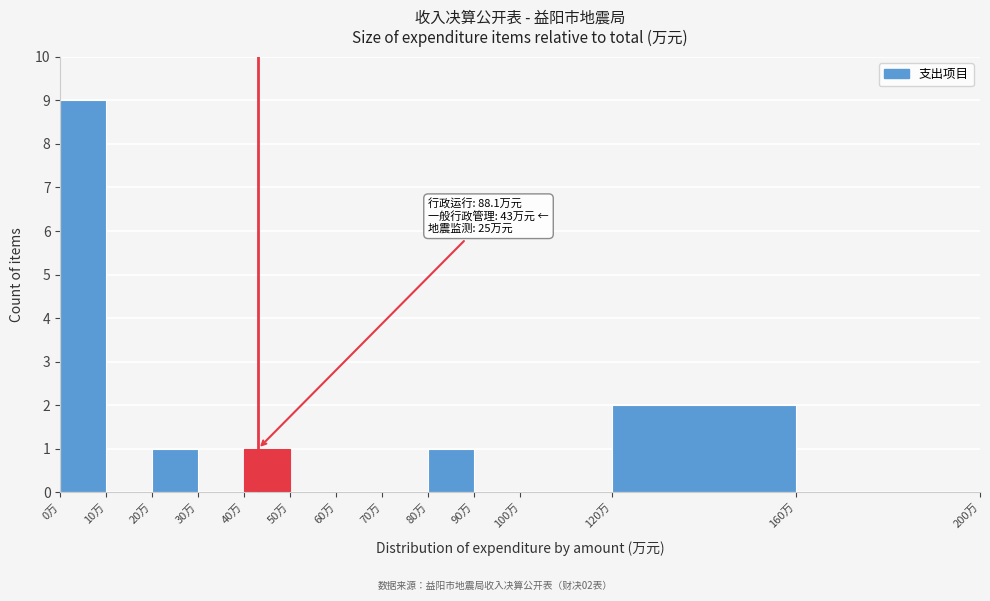

Over which range of the x-axis is the bar tallest?

0 to 10